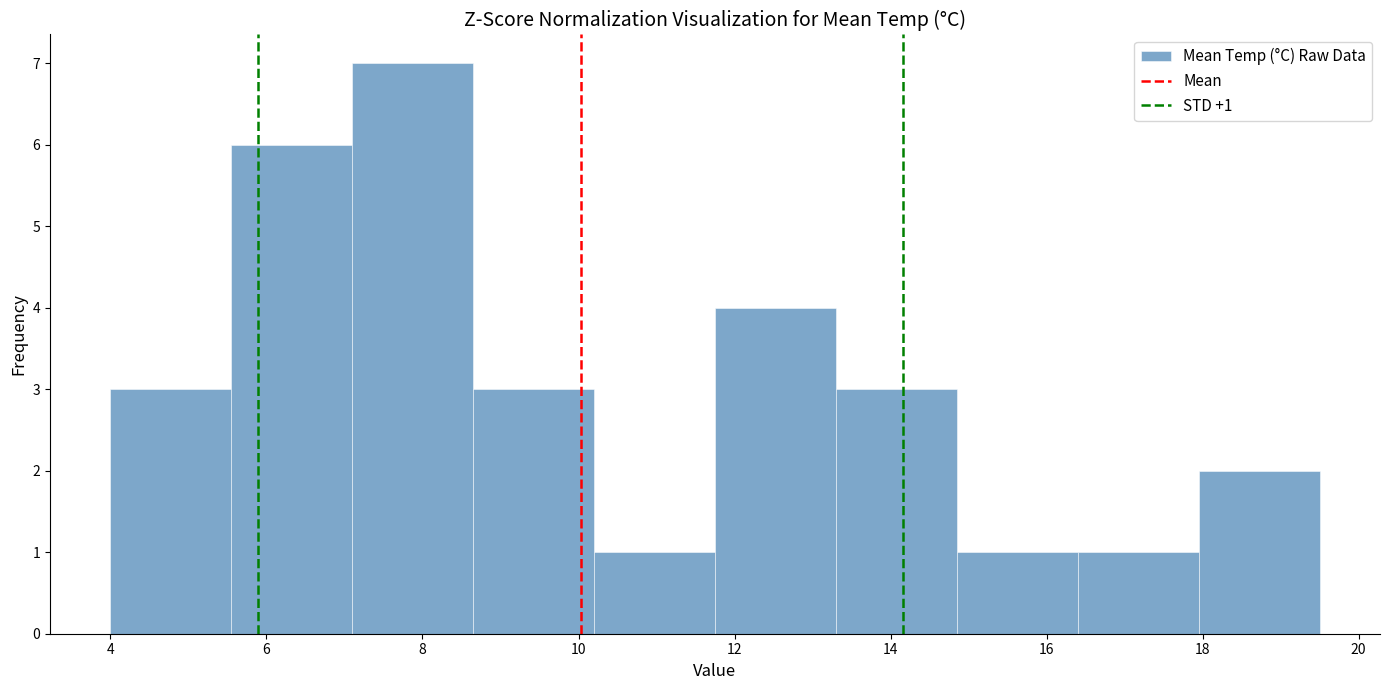

Over which range of the x-axis is the bar tallest?

7.10 to 8.65